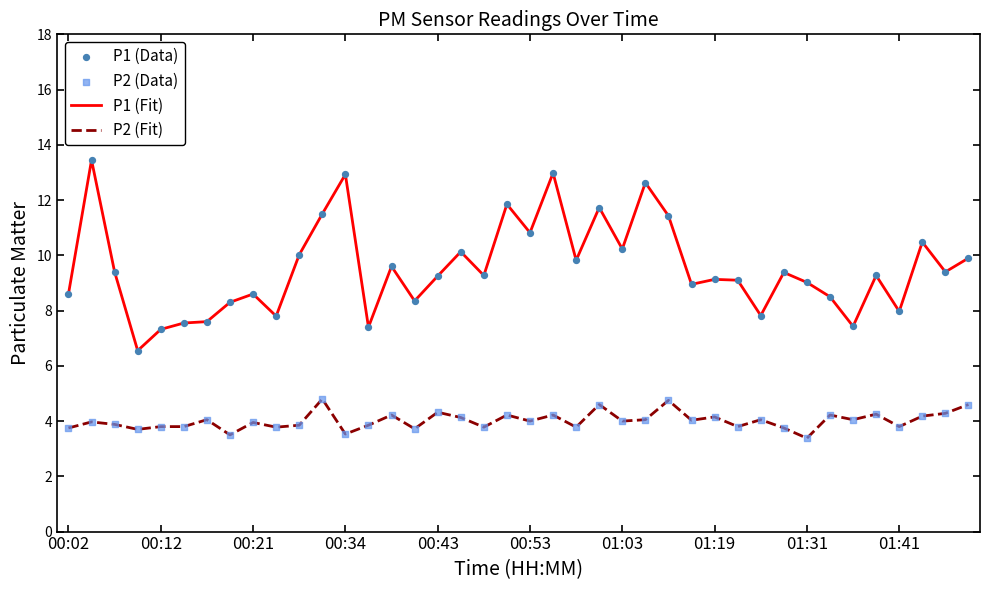

Which series has the largest total across all categories?

P1 (Fit)